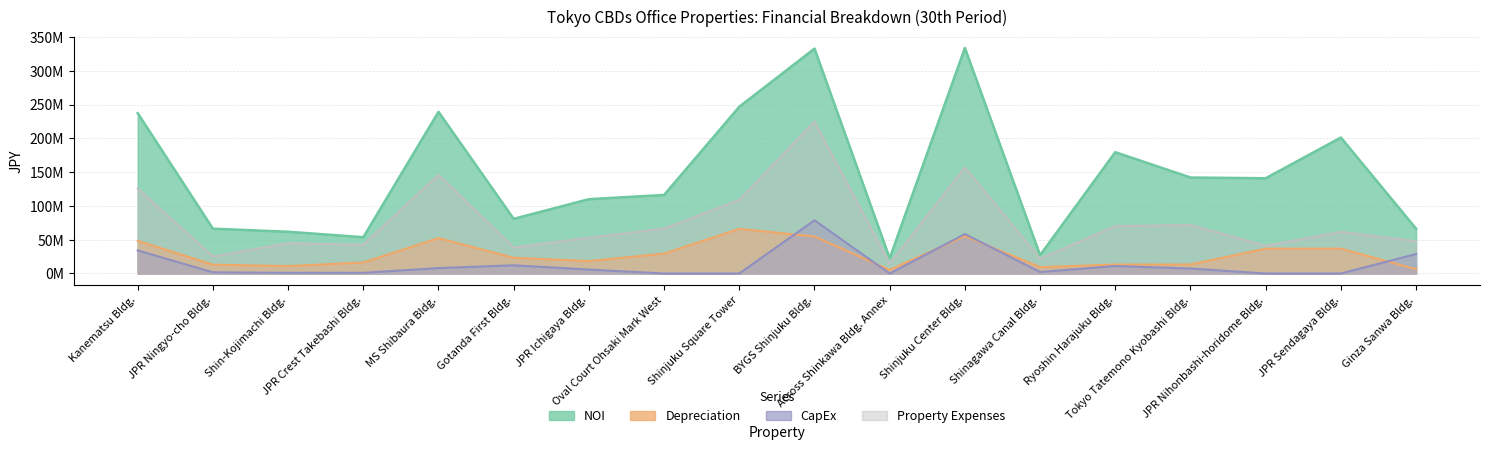

What is the average value of the Depreciation series?

28292741